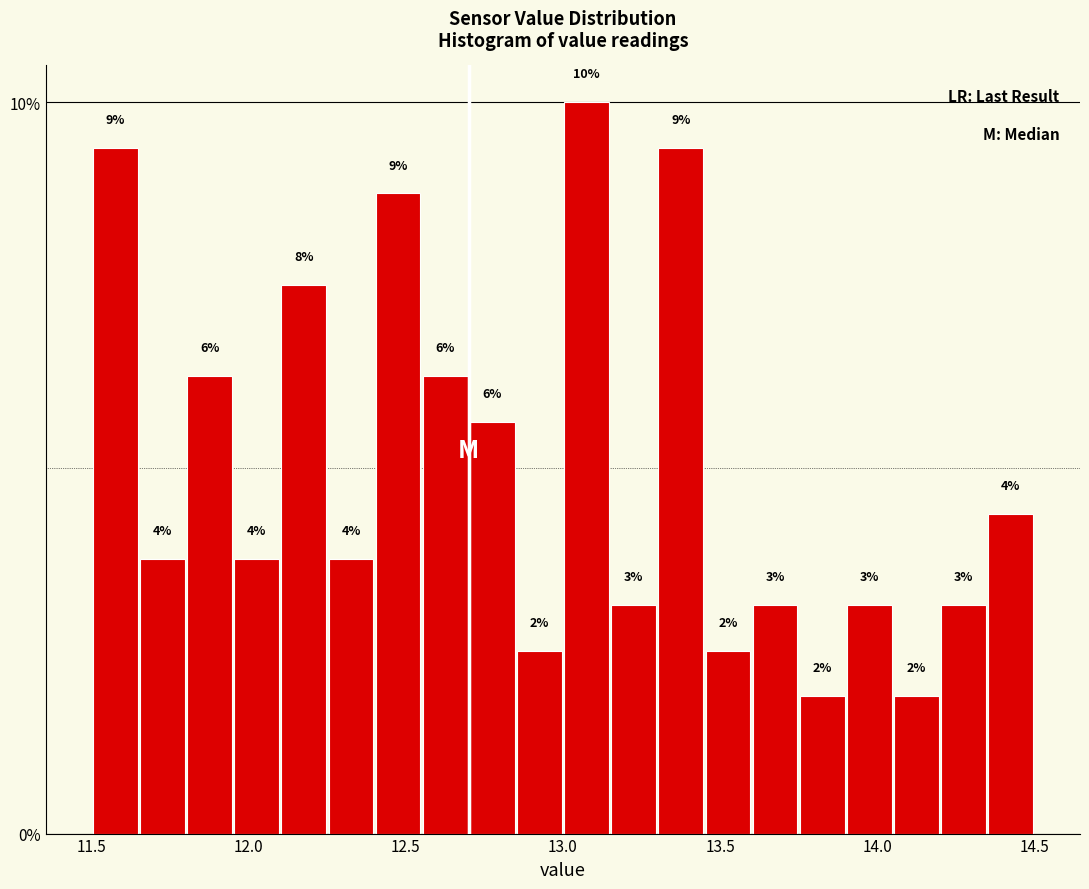

Read against the x-axis, roughly where is the centre of the tallest bar?

13.10